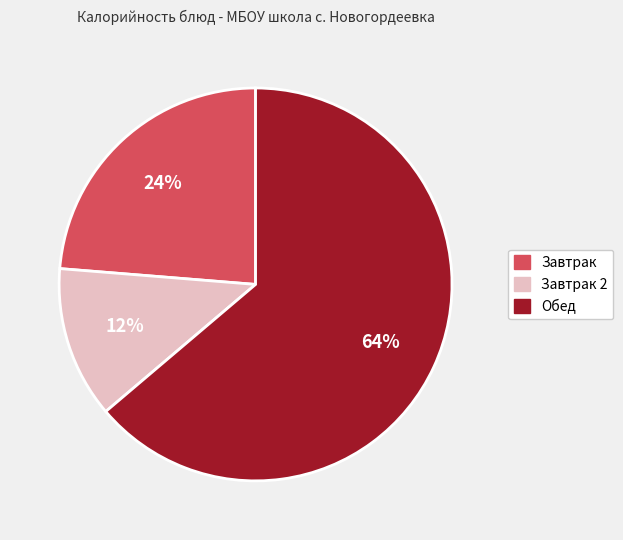

To the nearest percent, what is the average slice percentage?

33%